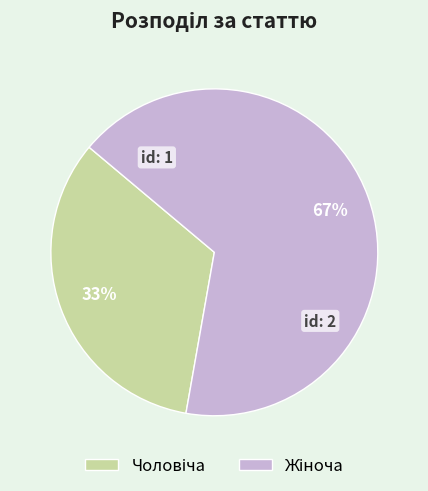

How many slices are in this pie chart?

2